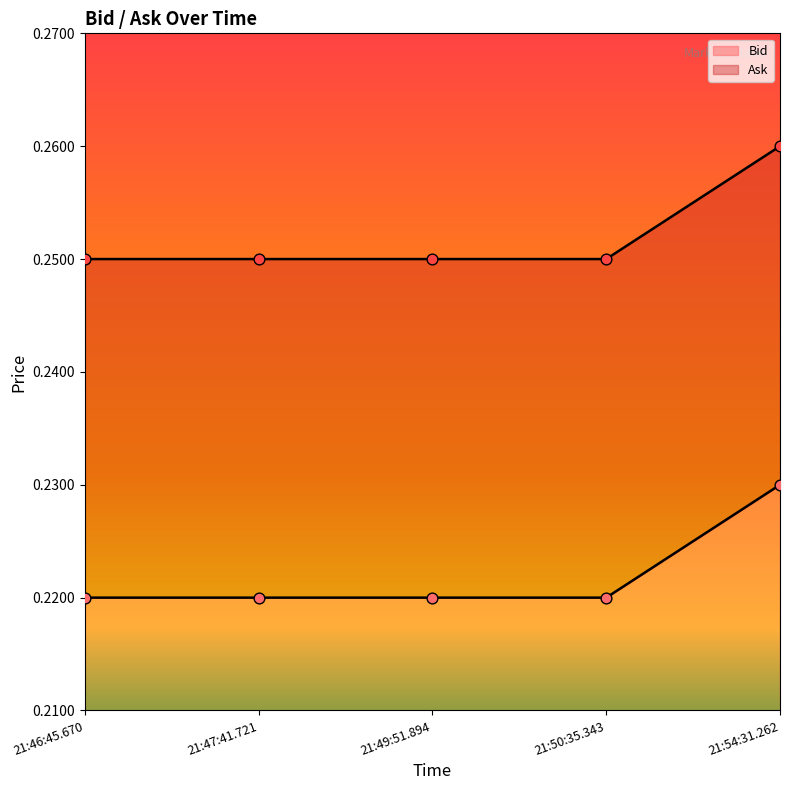

What are all the series names shown in the legend?

Bid, Ask